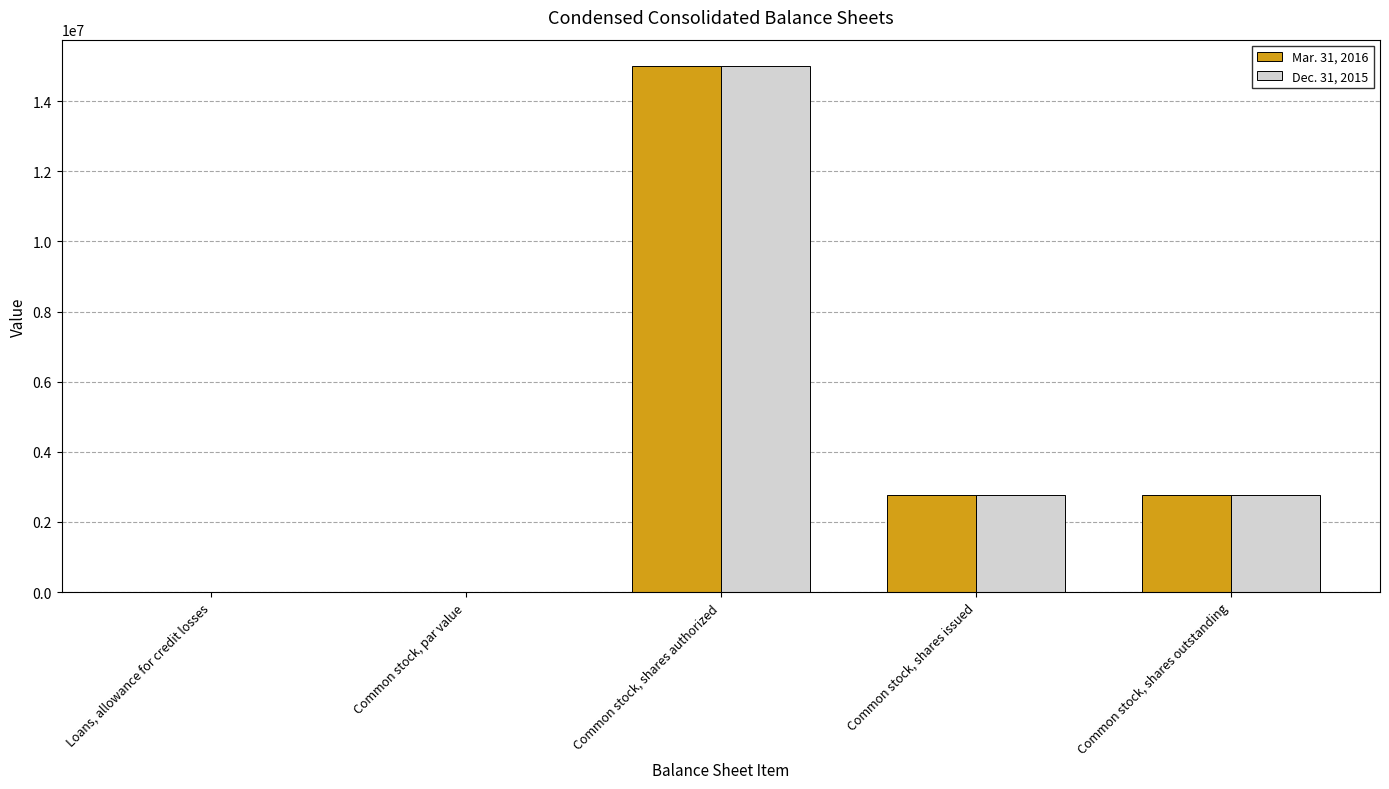

Which category has the highest value across all series?

Common stock, shares authorized